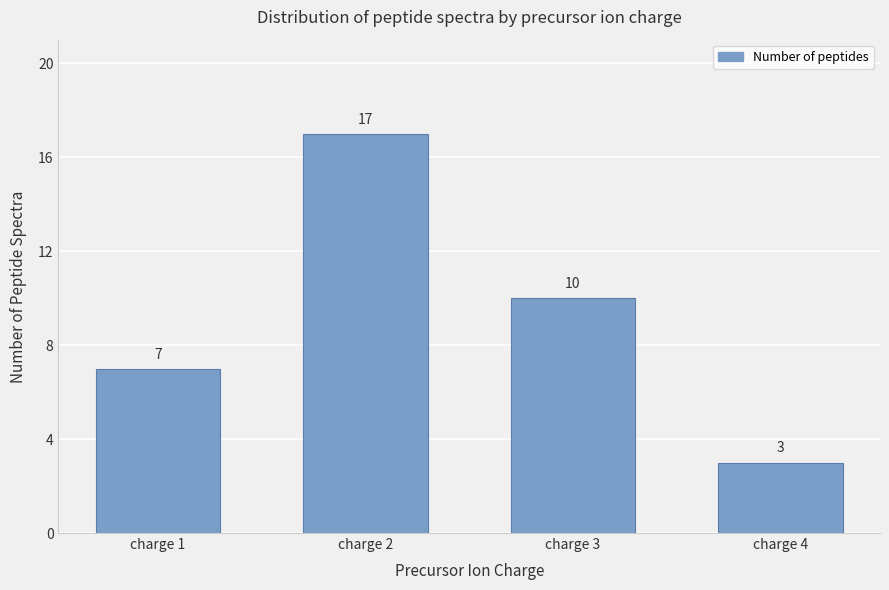

Reading right to left, list all the values displayed in this chart.

3	10	17	7